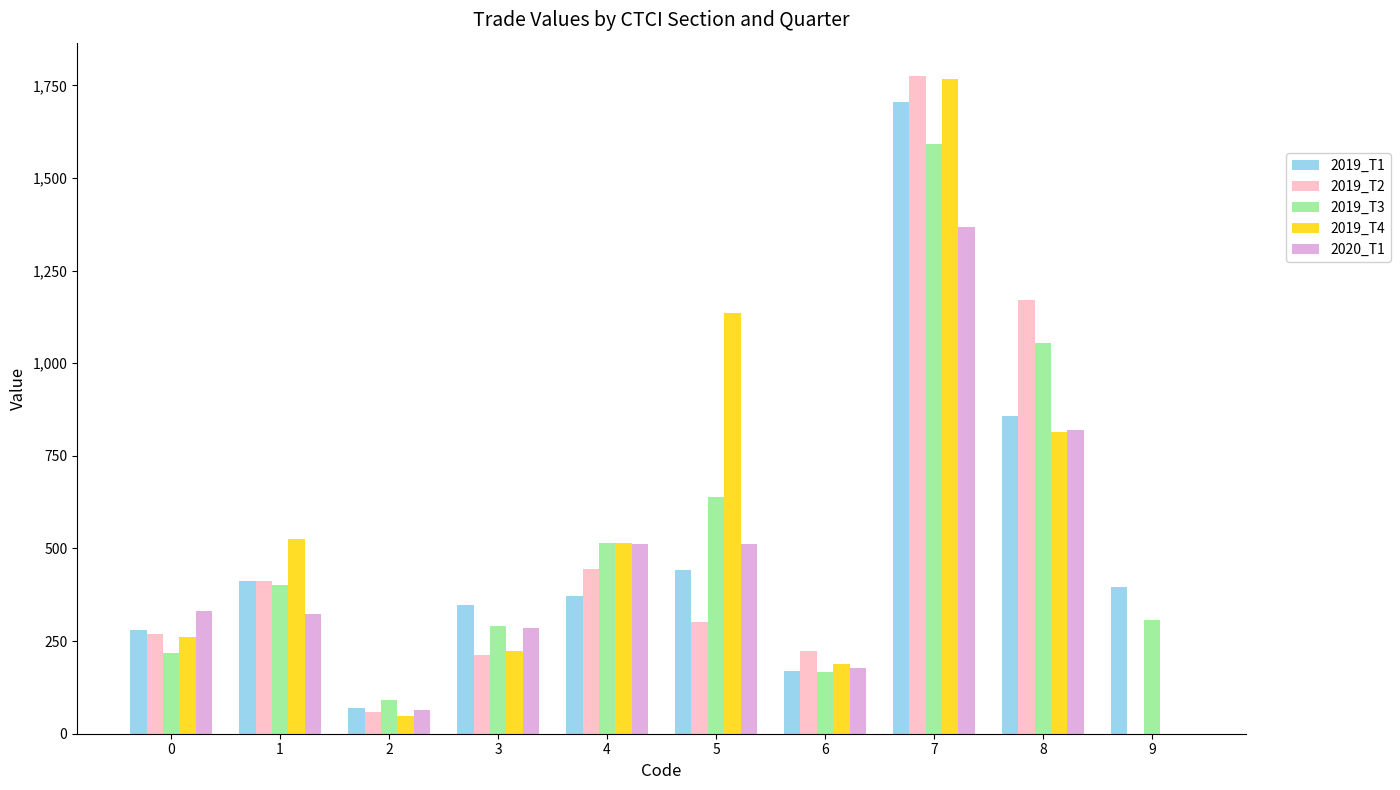

What is the sum of all 2019_T1 values?

5052.1